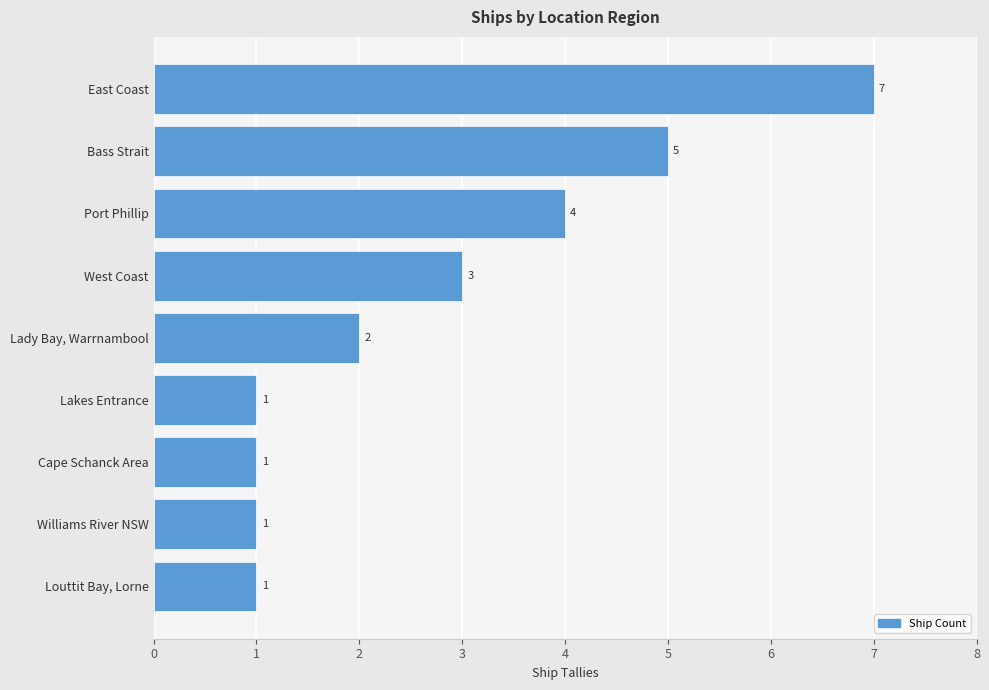

The chart shows a value of 1 at Cape Schanck Area. True or false?

True